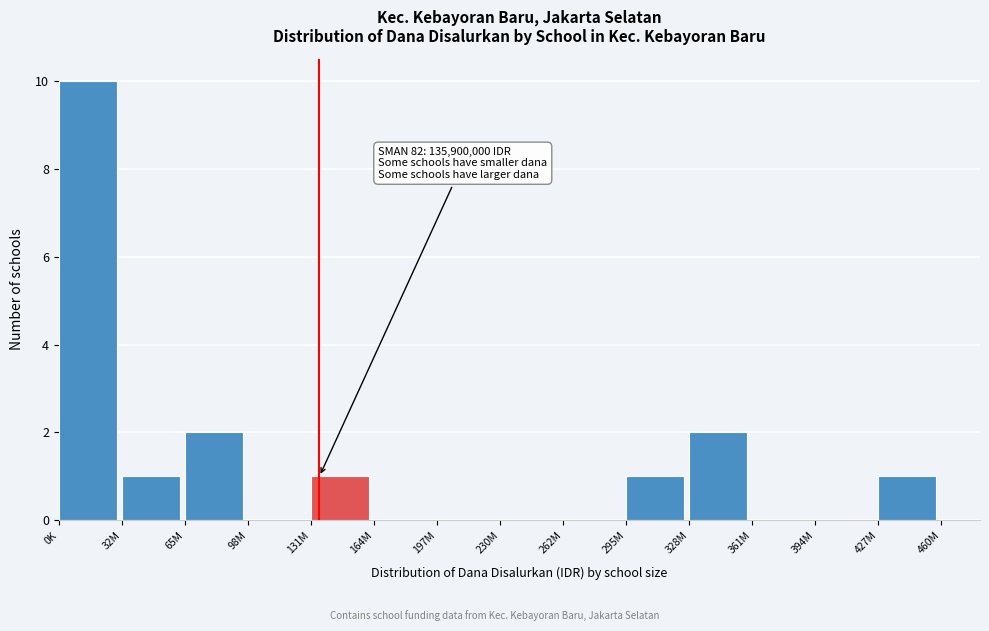

Reading left to right, list all the values displayed in this chart.

0K=10	32M=1	65M=2	98M=0	131M=1	164M=0	197M=0	230M=0	262M=0	295M=1	328M=2	361M=0	394M=0	427M=1